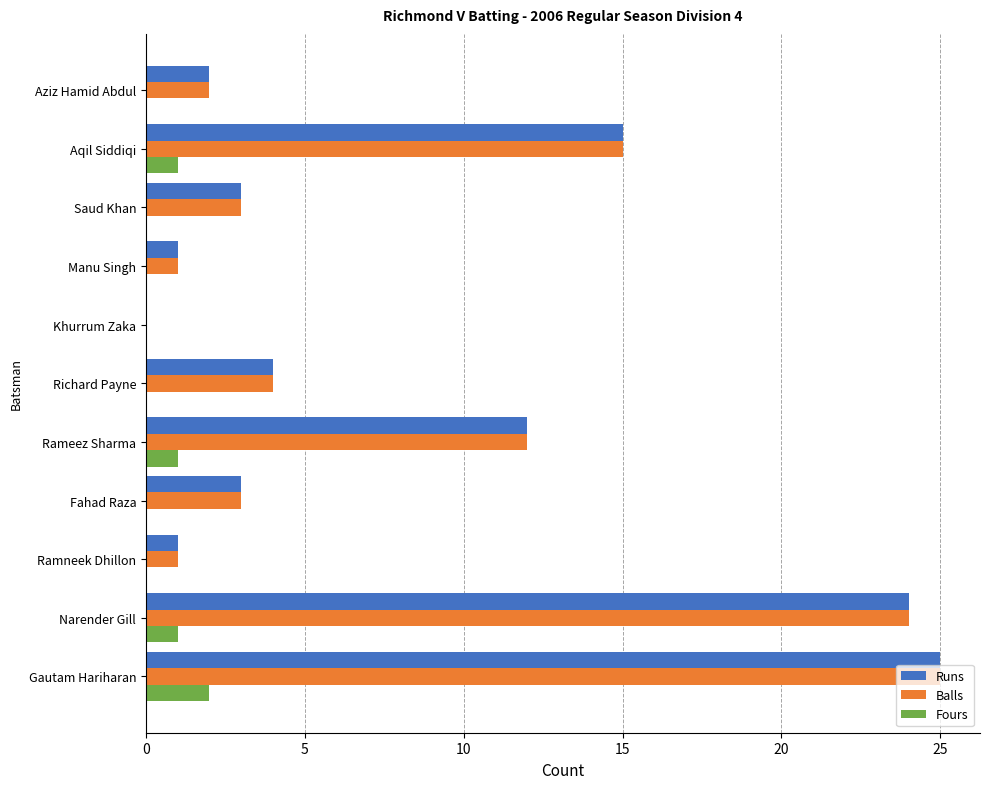

At which category is the sum across all series the highest?

Gautam Hariharan